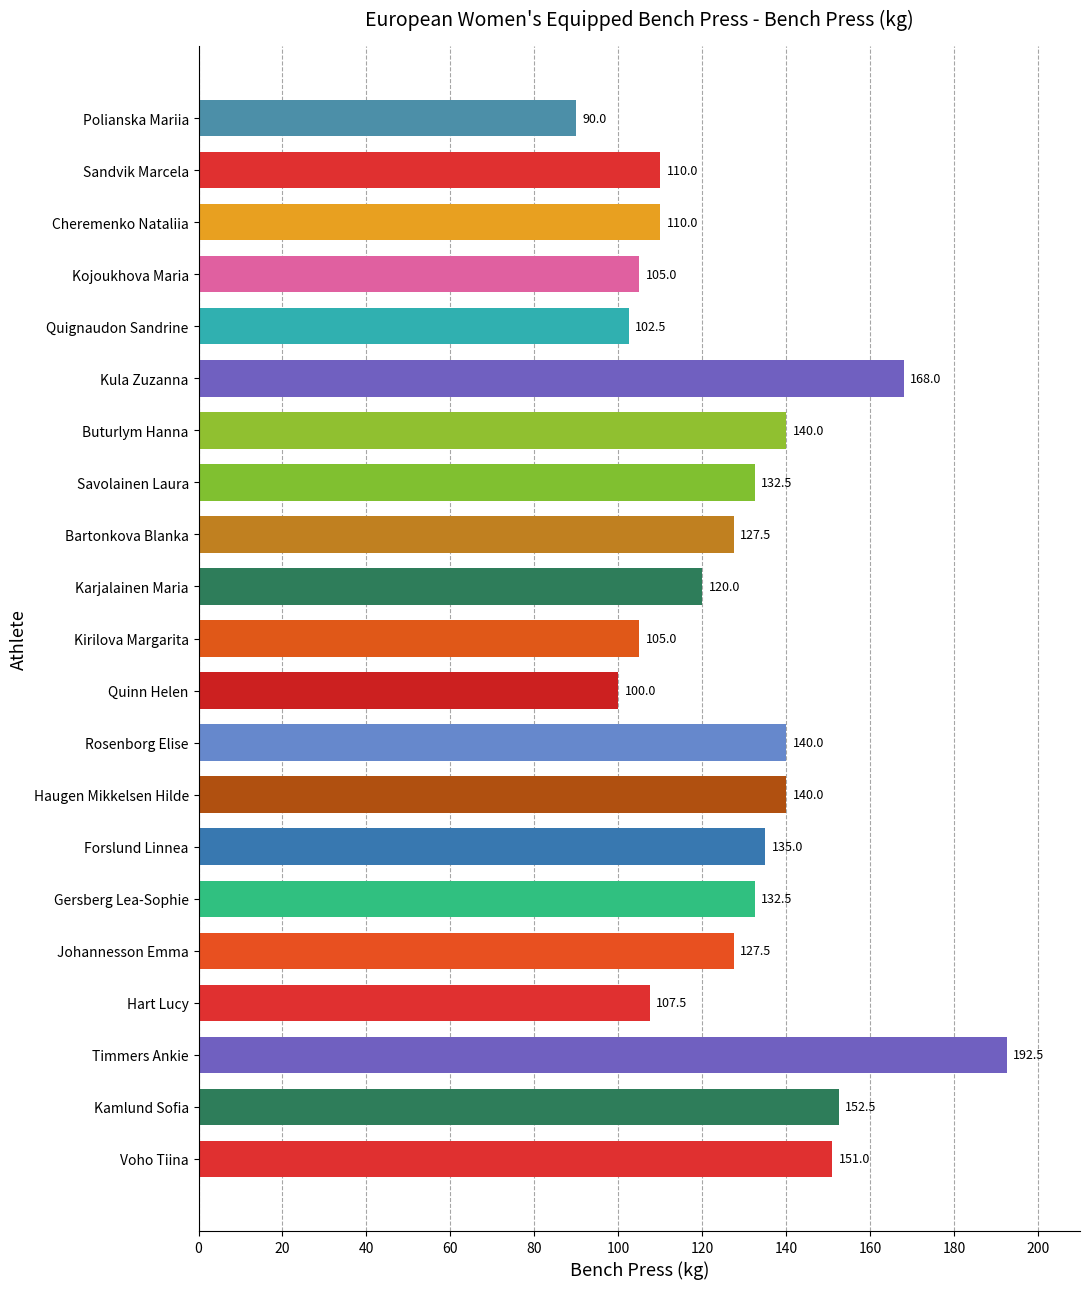

What is the label of the 21st bar from the top?

Voho Tiina